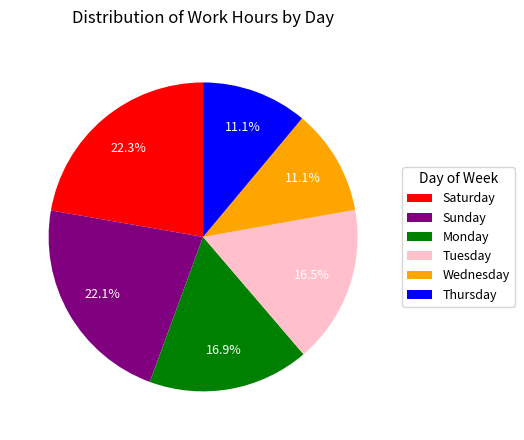

Does Thursday account for over 50% of the chart?

No